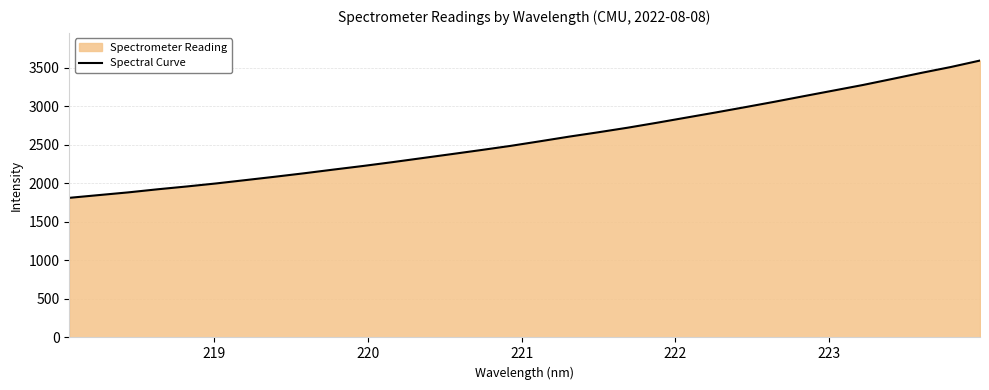

How many values are below 2544?

16